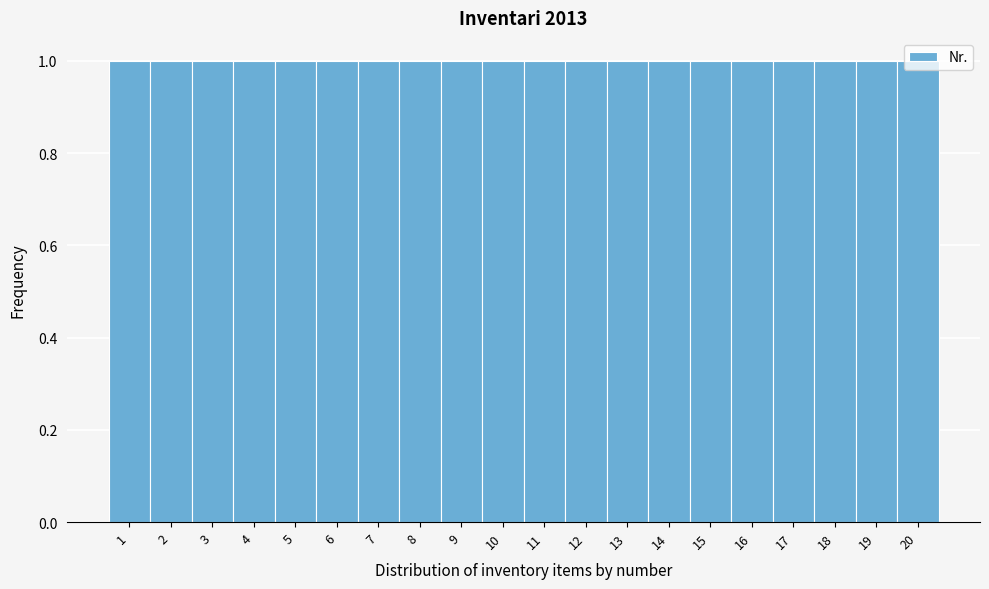

Reading left to right, list every bar in this chart as the range it spans on the x-axis followed by its height. The values are not printed on the chart, so give them approximately, as read against the axis.

0.5 to 1.5: 1
1.5 to 2.5: 1
2.5 to 3.5: 1
3.5 to 4.5: 1
4.5 to 5.5: 1
5.5 to 6.5: 1
6.5 to 7.5: 1
7.5 to 8.5: 1
8.5 to 9.5: 1
9.5 to 10.5: 1
10.5 to 11.5: 1
11.5 to 12.5: 1
12.5 to 13.5: 1
13.5 to 14.5: 1
14.5 to 15.5: 1
15.5 to 16.5: 1
16.5 to 17.5: 1
17.5 to 18.5: 1
18.5 to 19.5: 1
19.5 to 20.5: 1